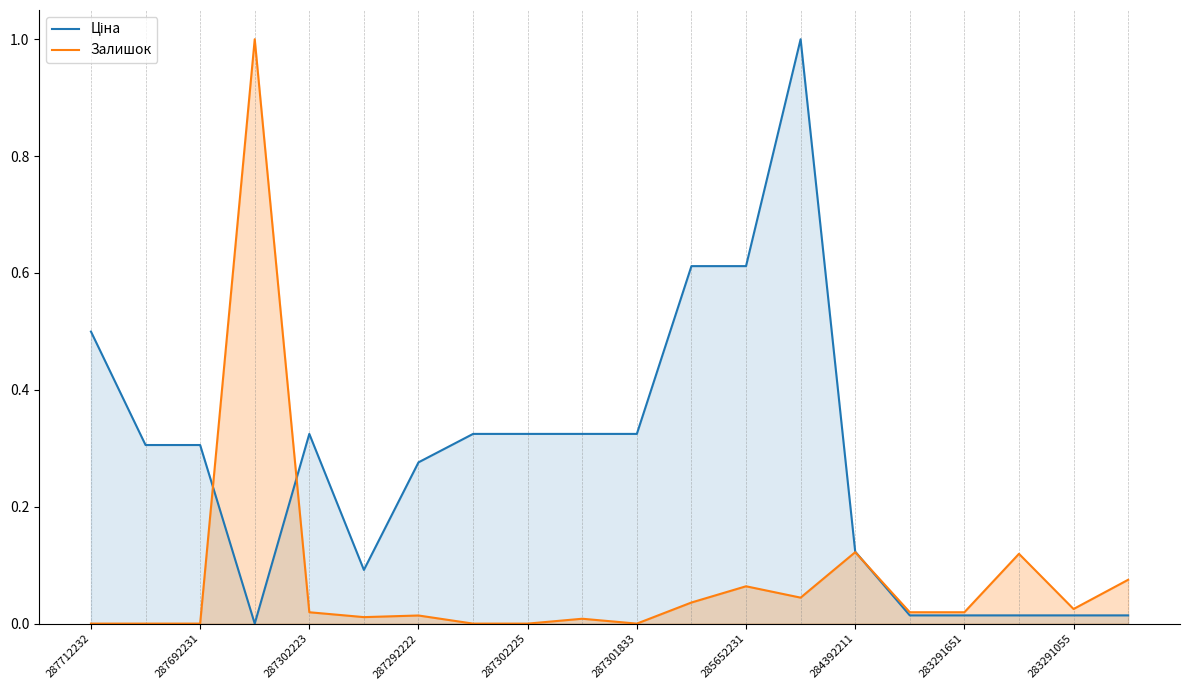

What is the difference between the maximum and minimum values in the Ціна series?

1.0